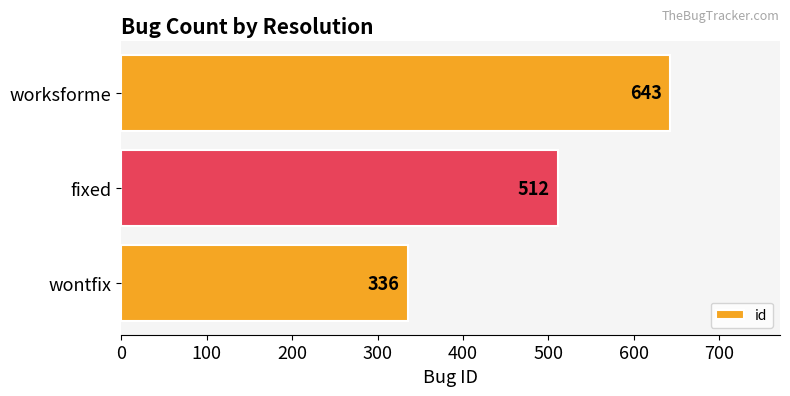

Count the values in the range 336 to 643.

3